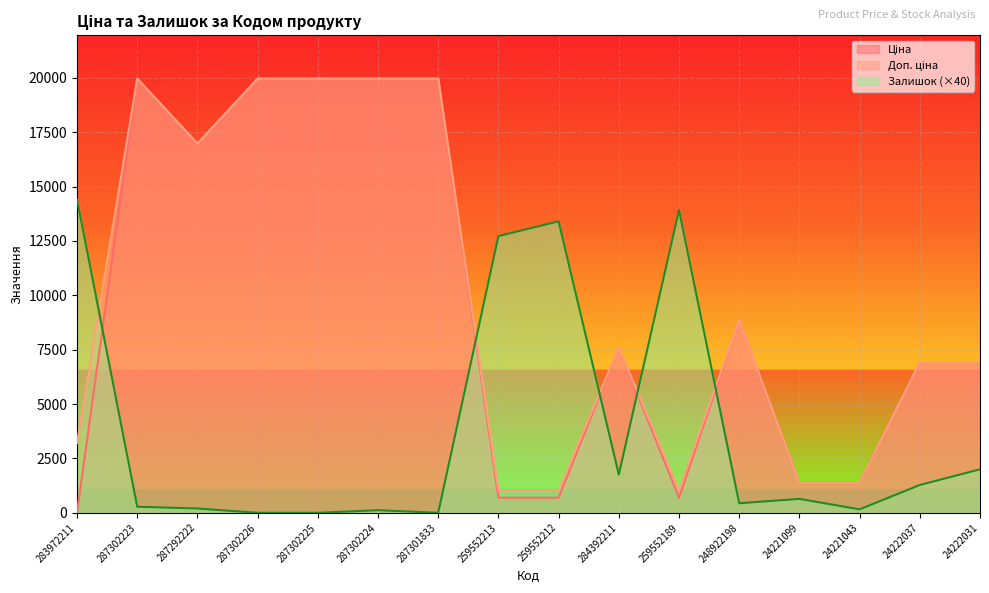

Where is Залишок nearest to the value 7200?

24222031